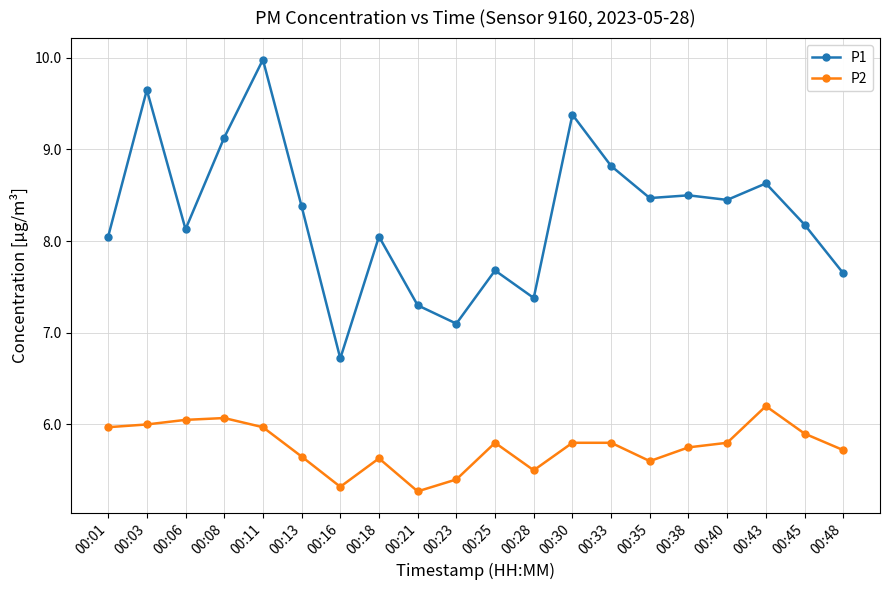

True or false: P1 and P2 intersect in this chart.

False